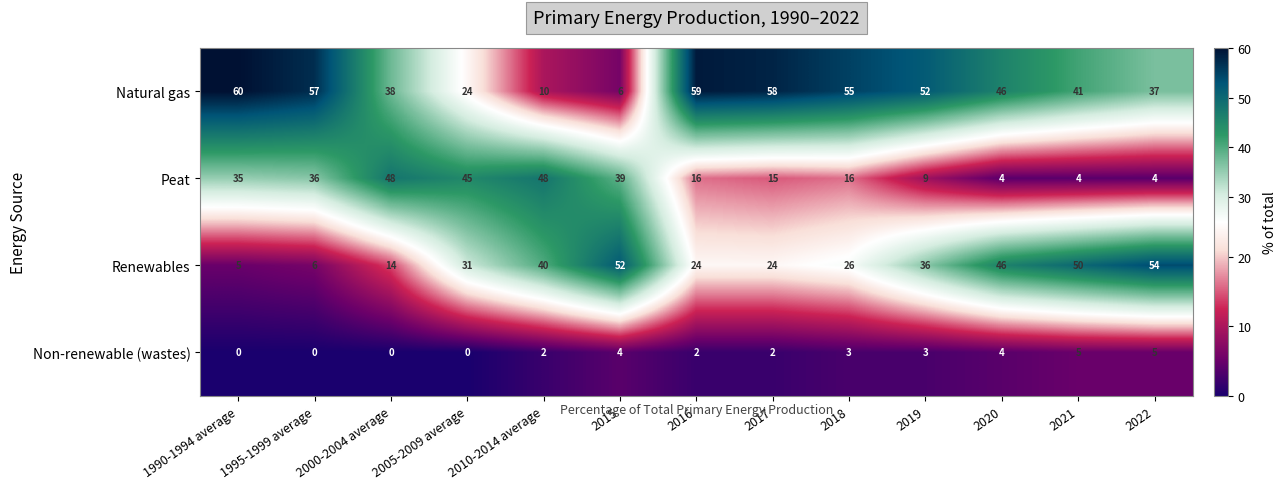

Which series has the largest total across all categories?

Natural gas